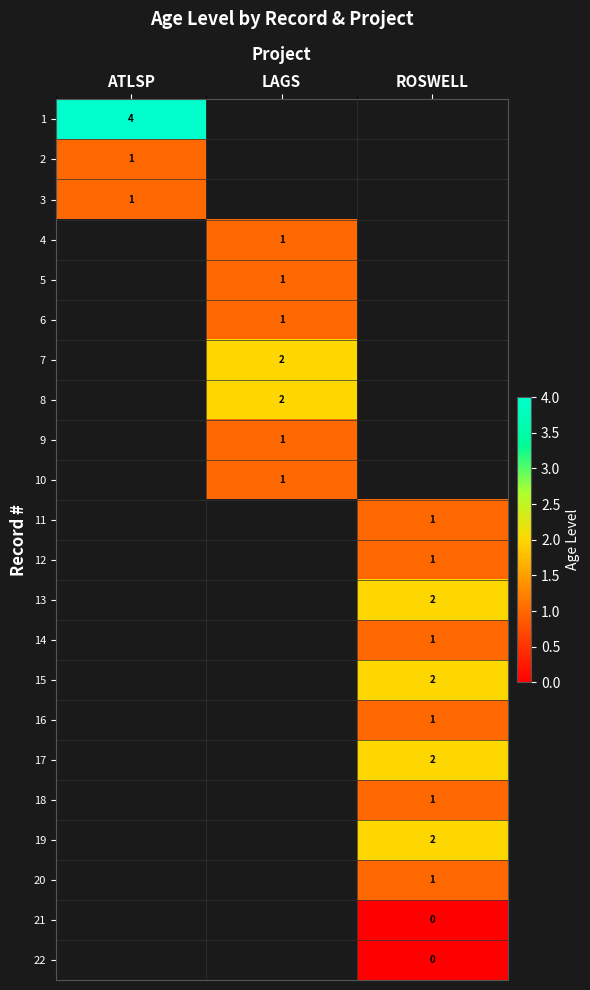

At how many categories does at least one series exceed 3?

1